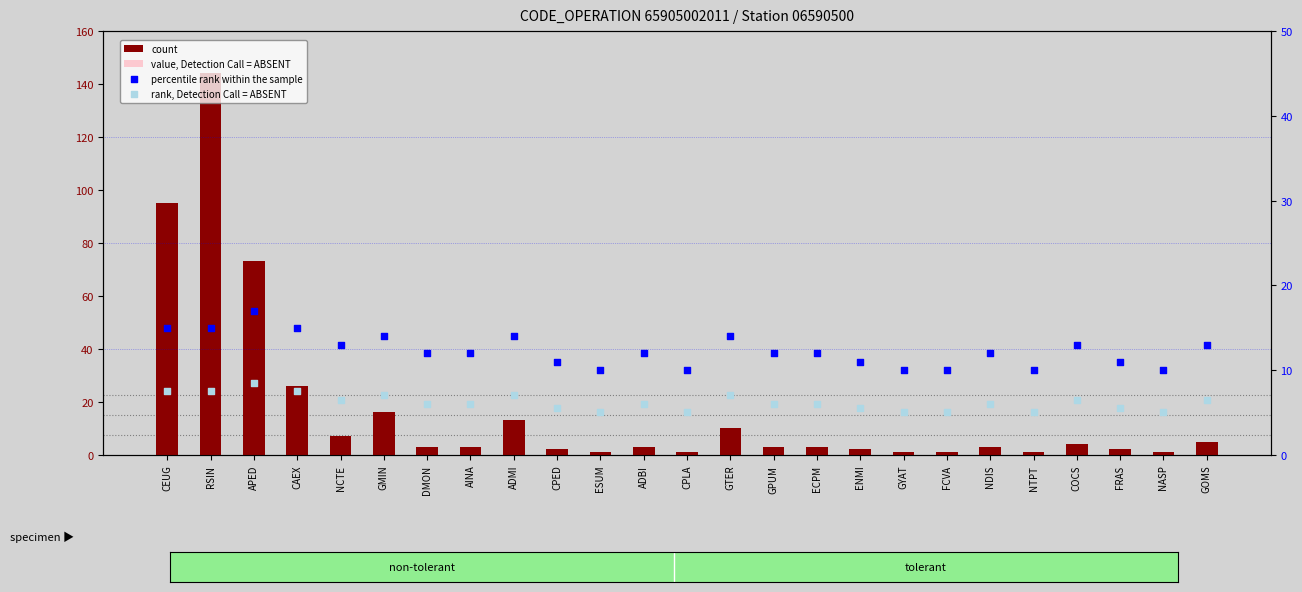

Is the value of percentile rank within the sample at ESUM greater than the value of rank, Detection Call = ABSENT at AINA?

Yes